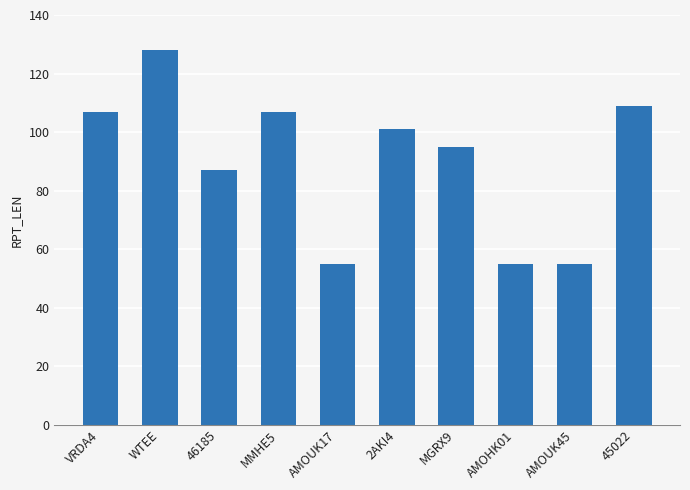

Reading left to right, list all the values displayed in this chart.

107	128	87	107	55	101	95	55	55	109